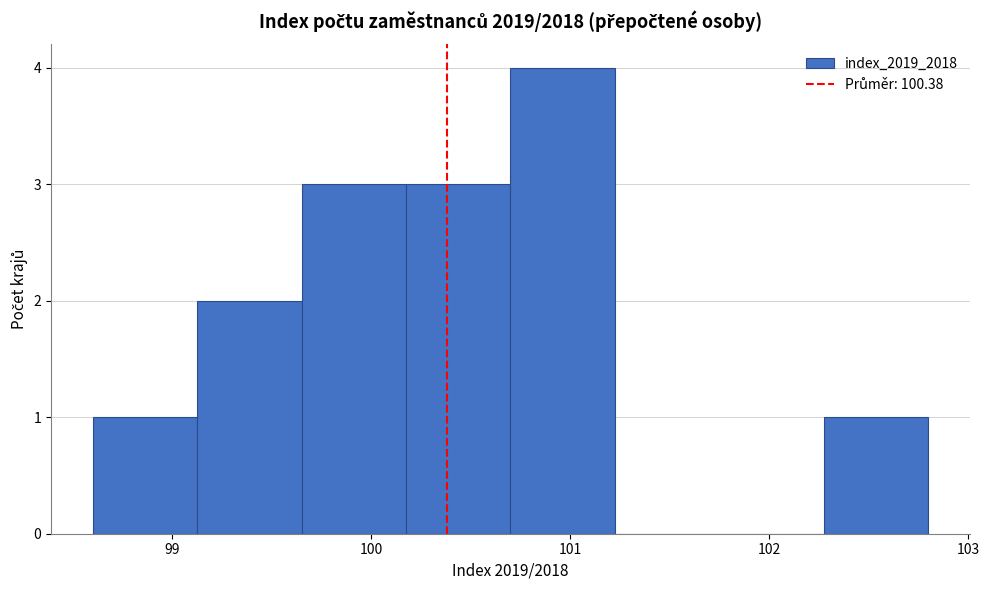

Reading left to right, list every bar in this chart as the range it spans on the x-axis followed by its height. Neither the bar edges nor the heights are printed on the chart, so give them approximately, as read against the axes.

98.6 to 99.1: 1
99.1 to 99.7: 2
99.7 to 100.2: 3
100.2 to 100.7: 3
100.7 to 101.2: 4
101.2 to 101.8: 0
101.8 to 102.3: 0
102.3 to 102.8: 1